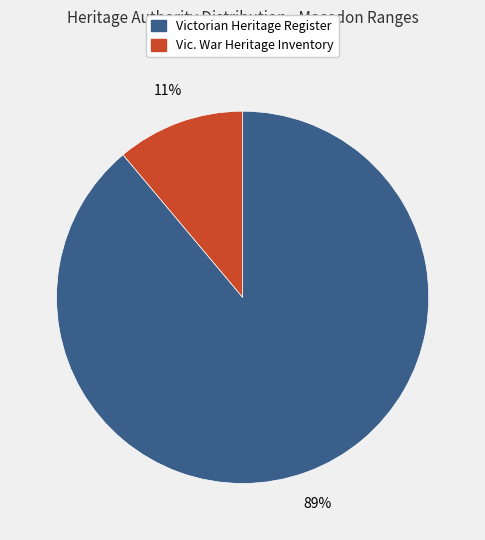

Is there a majority slice in this chart?

Yes